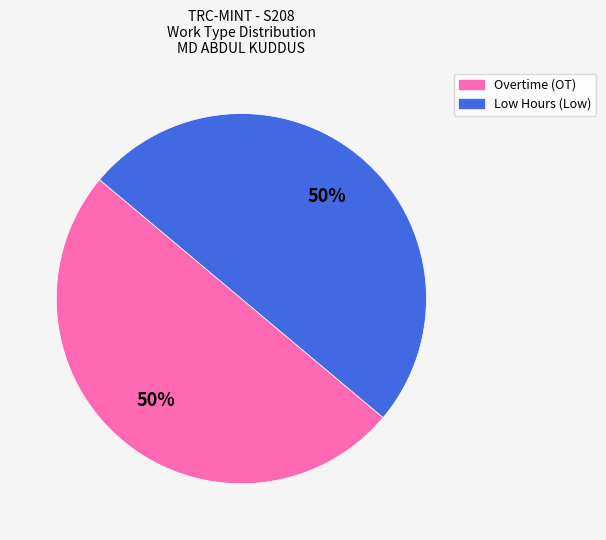

To the nearest percent, what is the combined percentage of Overtime (OT) and Low Hours (Low)?

100%